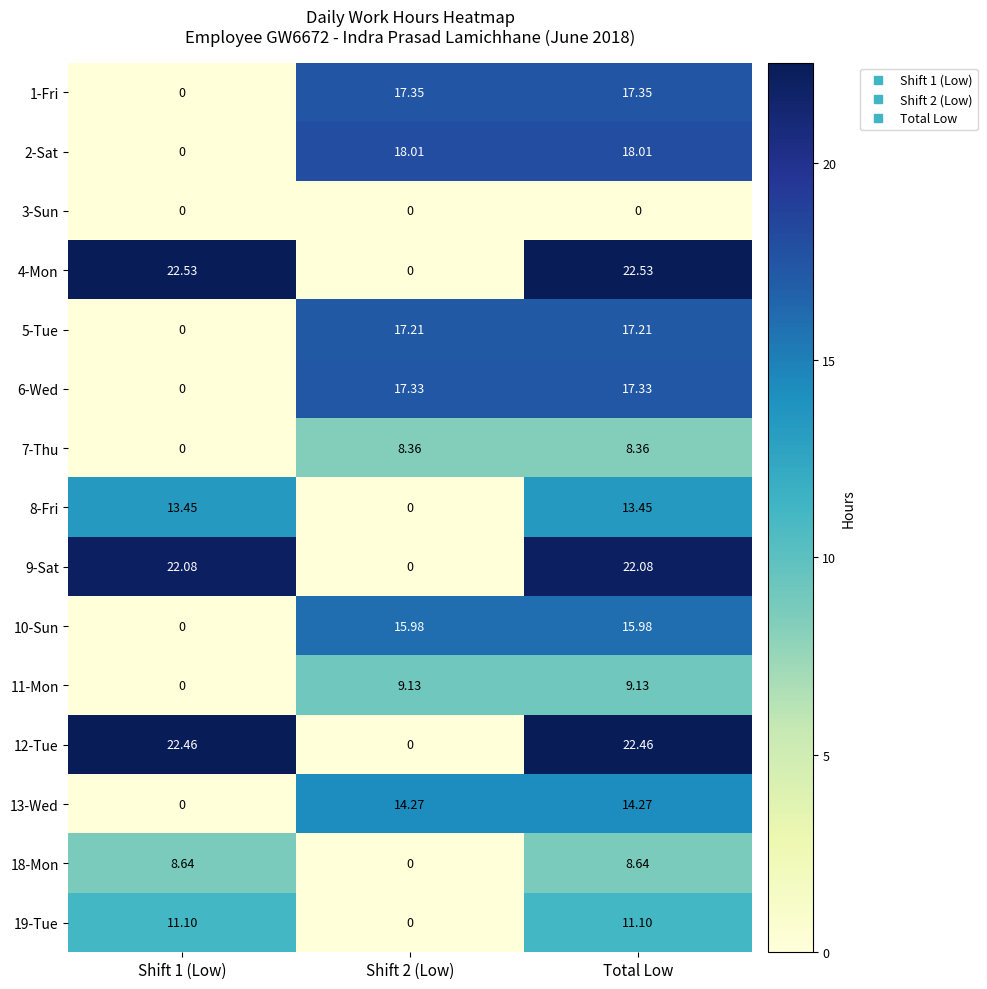

Is the value of 13-Wed at Total Low greater than the value of 12-Tue at Shift 1 (Low)?

No